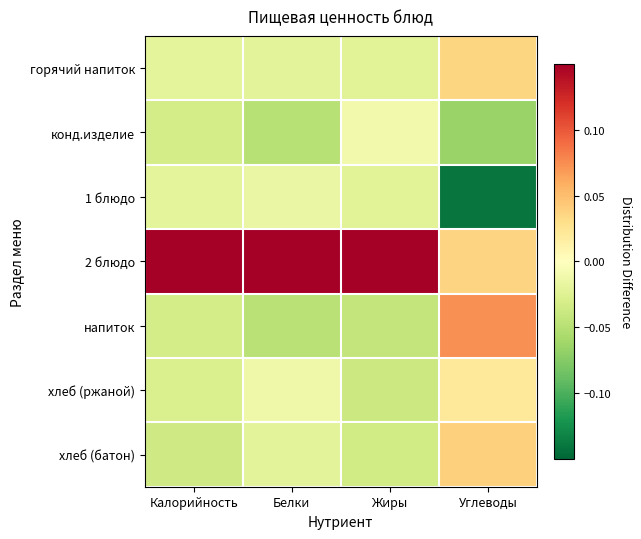

Which series has the widest spread of values?

2 блюдо